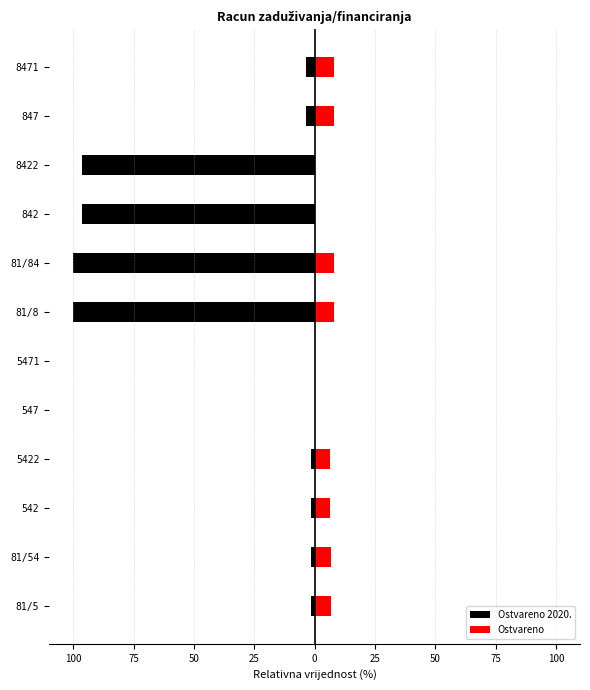

The value of Ostvareno 2020. at 81/8 is -176.9. True or false?

False